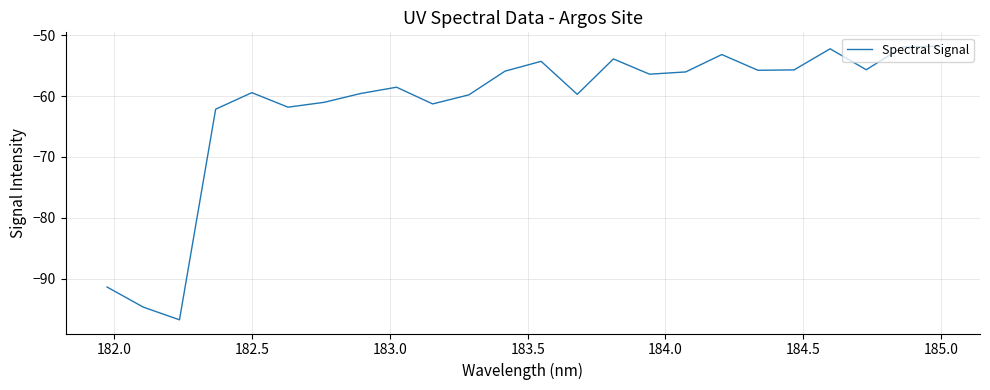

What is the difference between the maximum and minimum values?

45.0